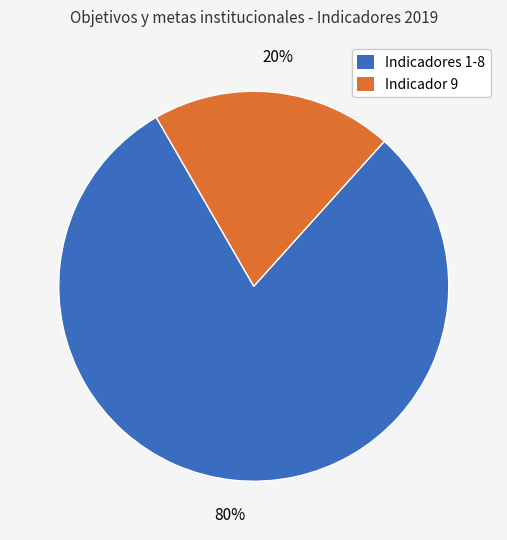

To the nearest percent, what is the difference between the largest and smallest slice percentages?

60%